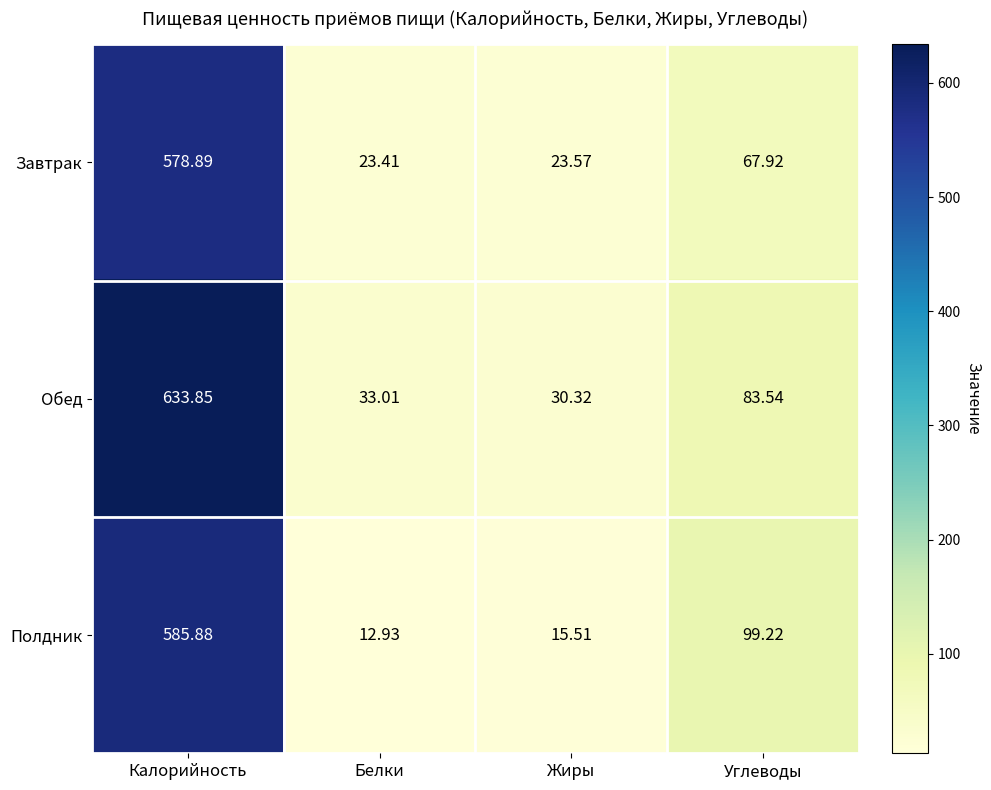

Which category has the highest value in the Завтрак series?

Калорийность